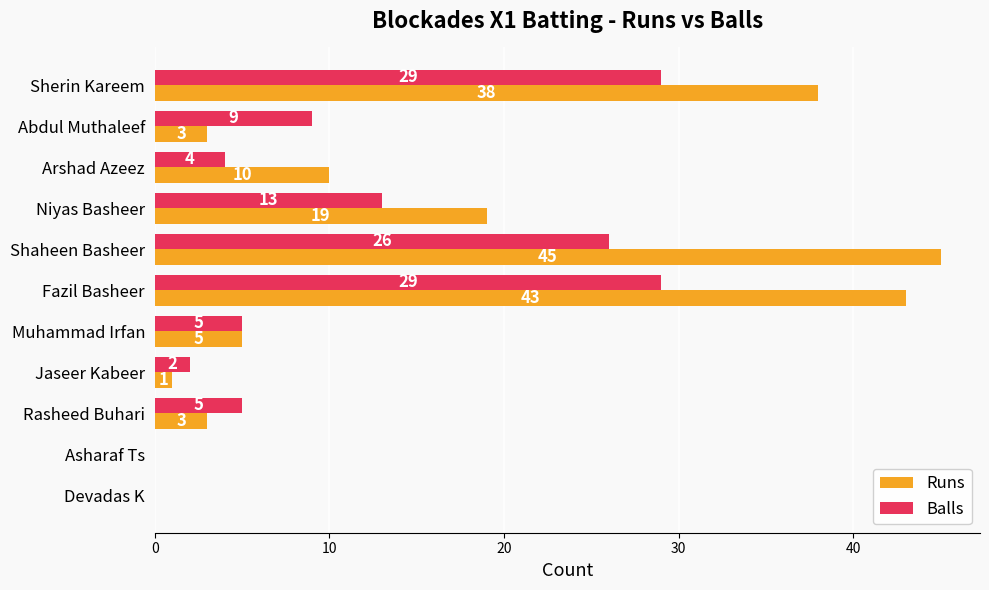

Which series changed the most between Niyas Basheer and Fazil Basheer?

Runs